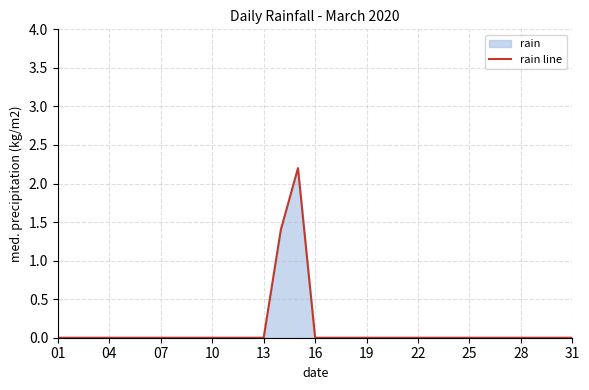

Reading left to right, what are all the values shown in this chart?

0.0	0.0	0.0	0.0	0.0	0.0	0.0	0.0	0.0	0.0	0.0	0.0	0.0	1.4	2.2	0.0	0.0	0.0	0.0	0.0	0.0	0.0	0.0	0.0	0.0	0.0	0.0	0.0	0.0	0.0	0.0